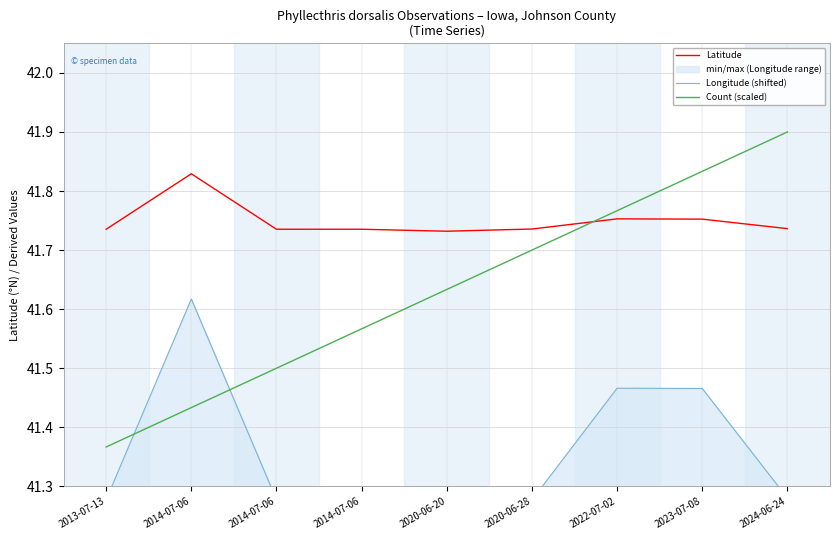

Which series has the largest range (max minus min)?

Count (scaled)